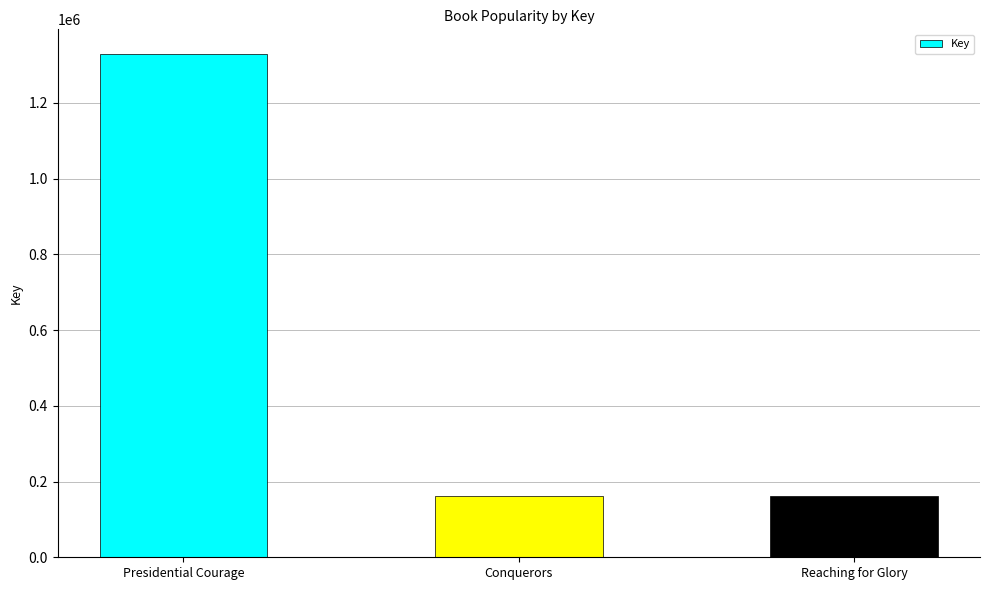

How many data points are less than 161282?

1